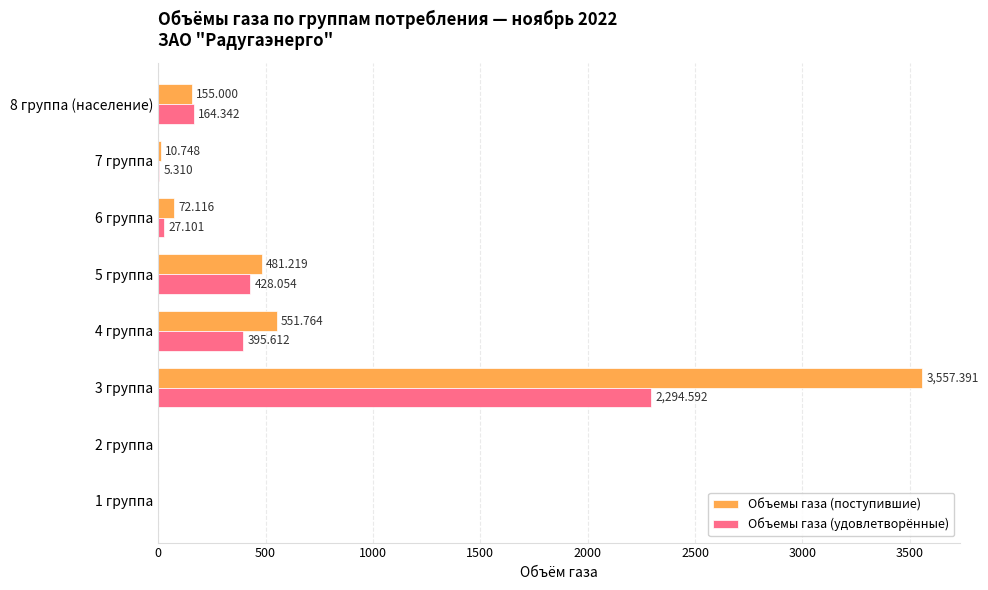

How many values in Объемы газа (поступившие) are above zero?

6